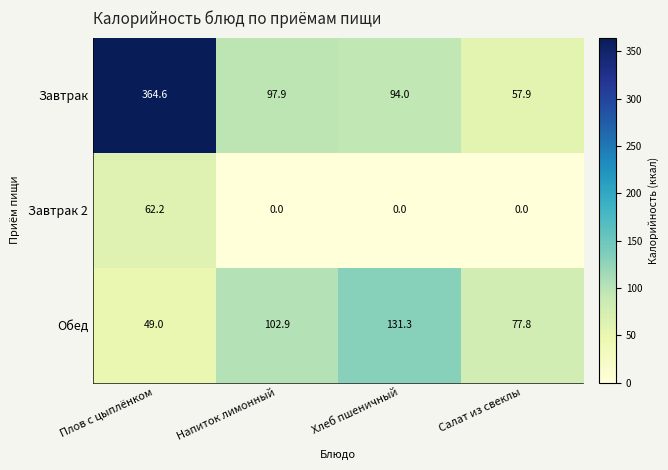

Reading right to left, list all the values displayed in this chart.

Завтрак: 57.9	94.0	97.9	364.6
Завтрак 2: 0.0	0.0	0.0	62.2
Обед: 77.8	131.3	102.9	49.0